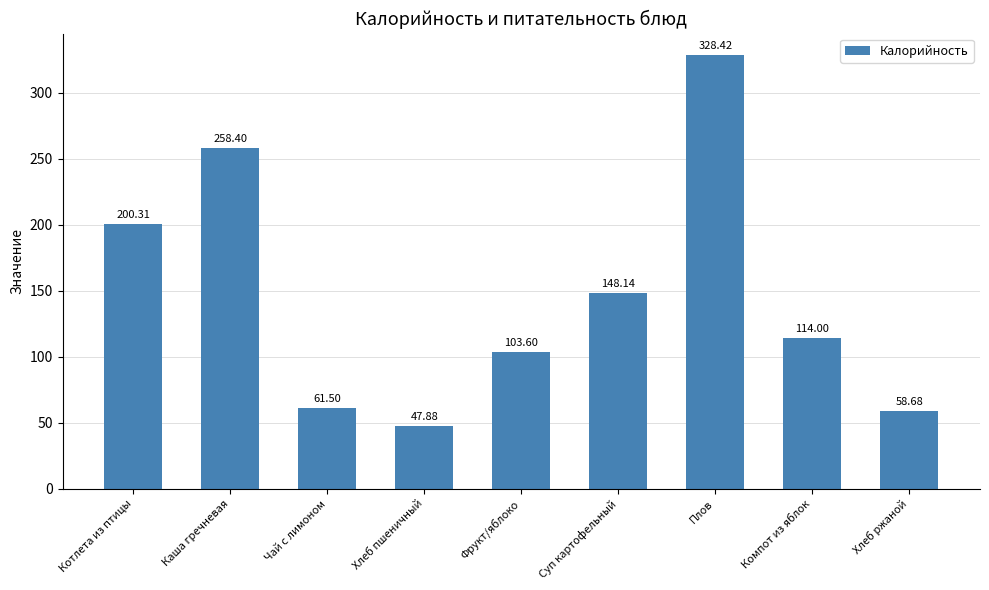

How many distinct data groups are displayed?

1